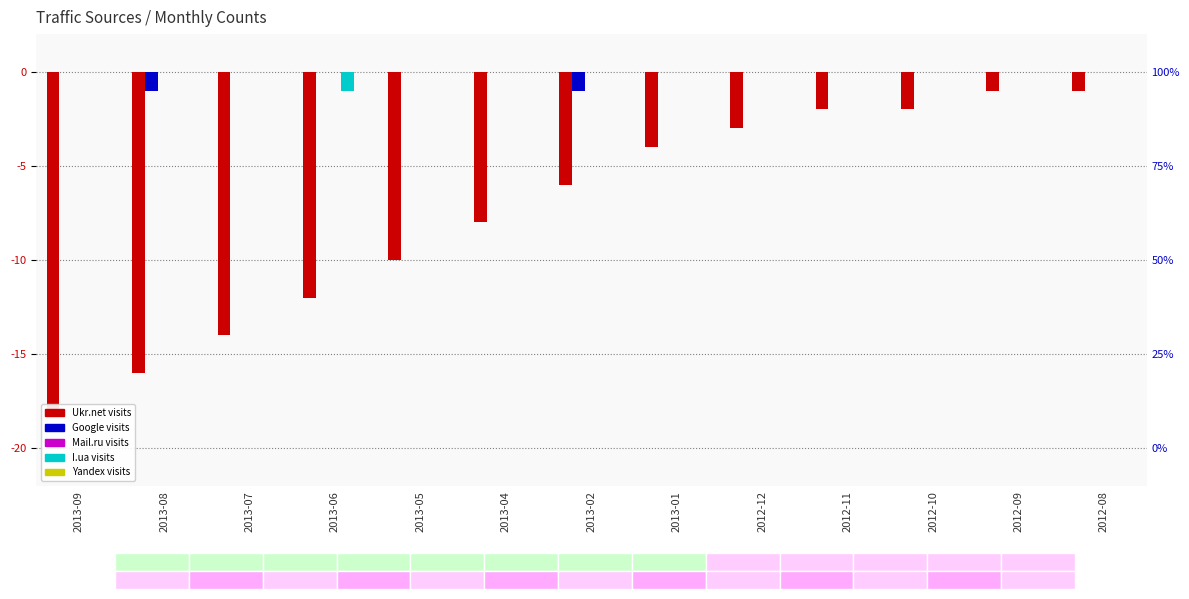

Count the Google values in the range 0 to 1.

11